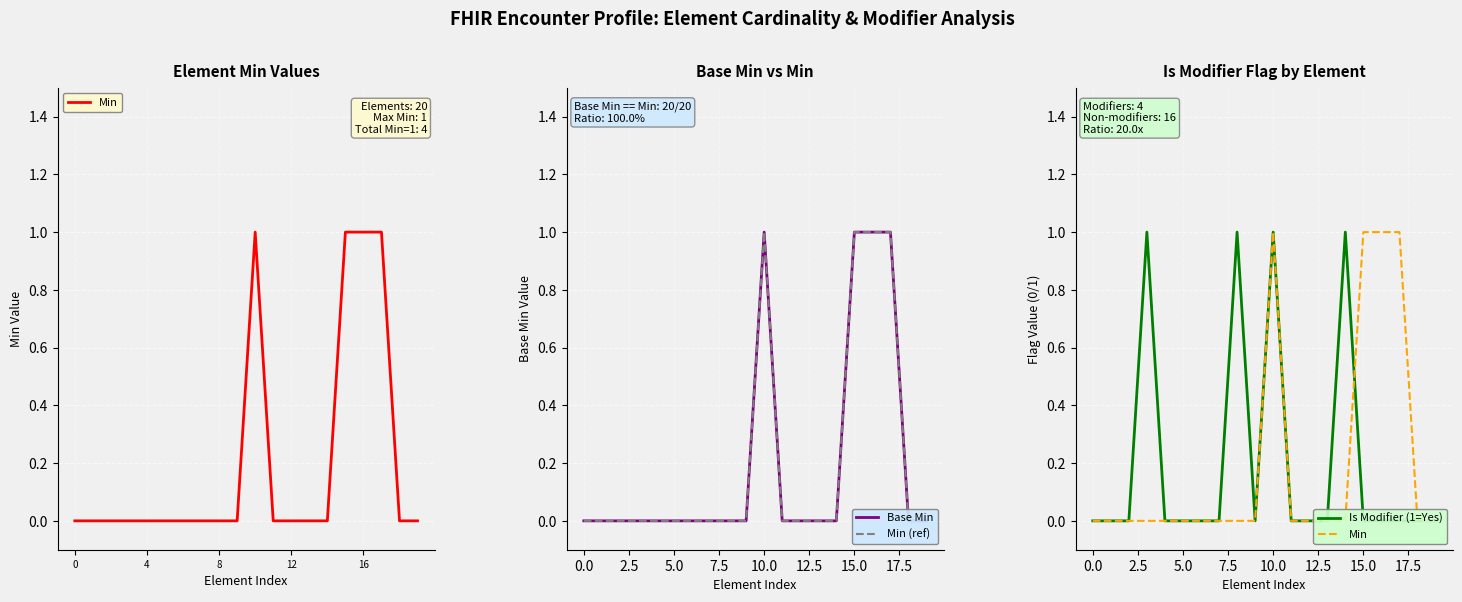

True or false: Min and Base Min cross at least once.

False